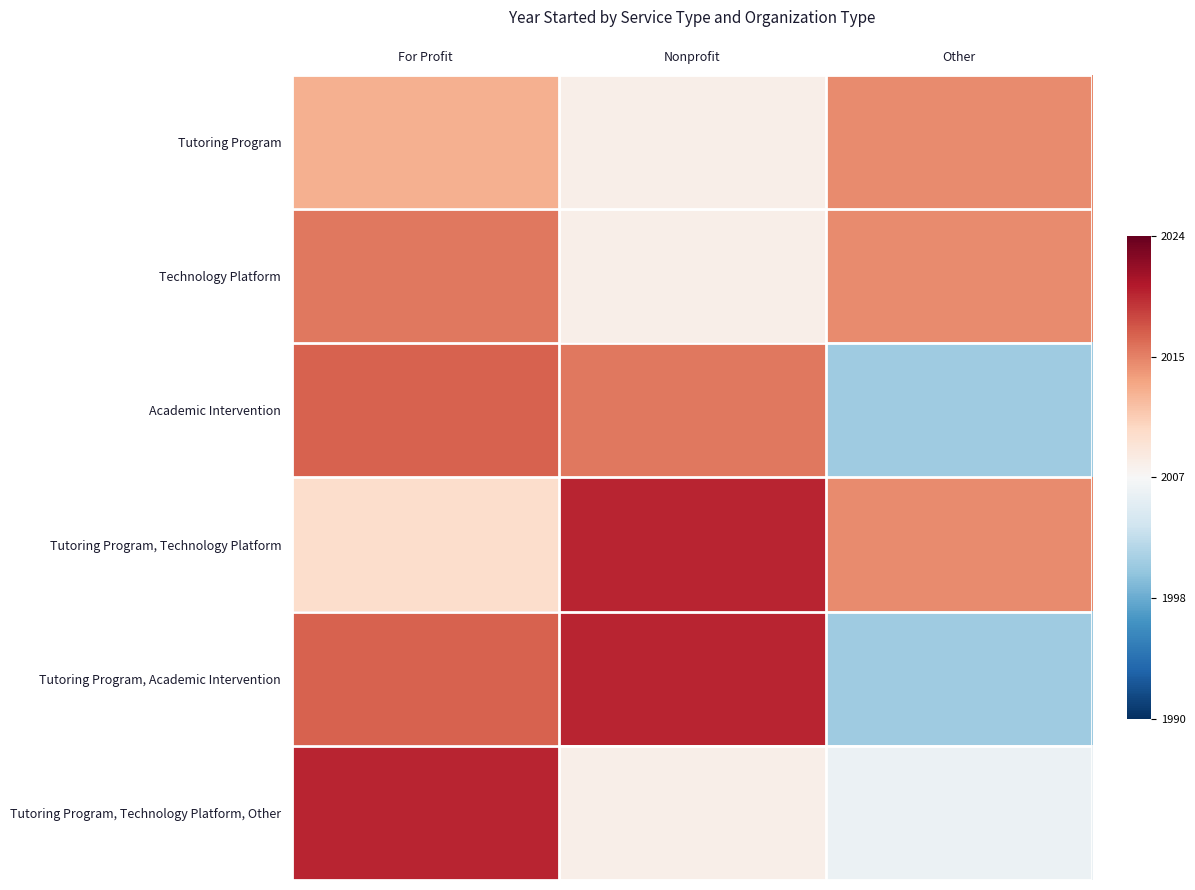

How many categories are shown in the chart?

3